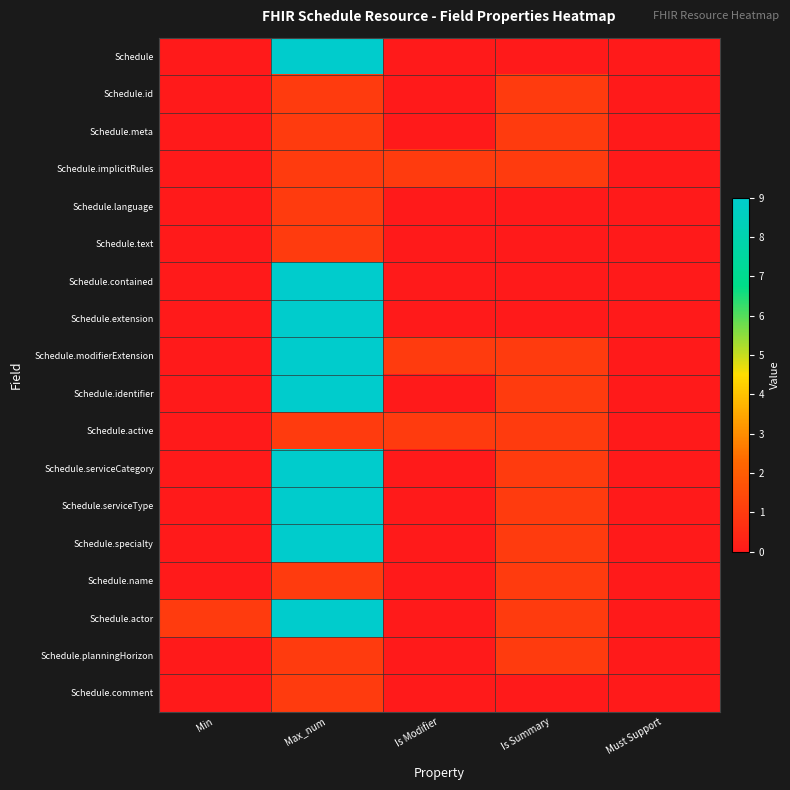

Which series has the largest total across all categories?

Schedule.modifierExtension